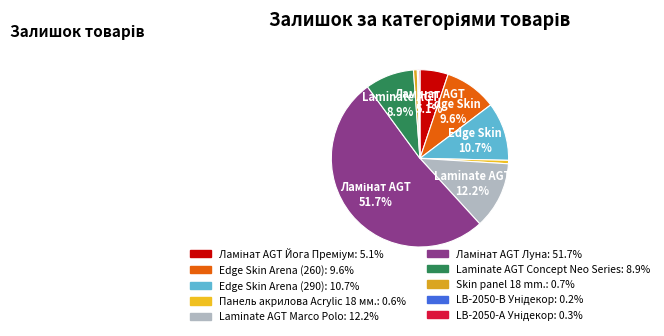

Rank the categories by value from lowest to highest.

LB-2050-В Унідекор, LB-2050-А Унідекор, Панель акрилова Acrylic 18 мм., Skin panel 18 mm., Ламінат AGT Йога Преміум, Laminate AGT Concept Neo Series, Edge Skin Arena (260), Edge Skin Arena (290), Laminate AGT Marco Polo, Ламінат AGT Луна